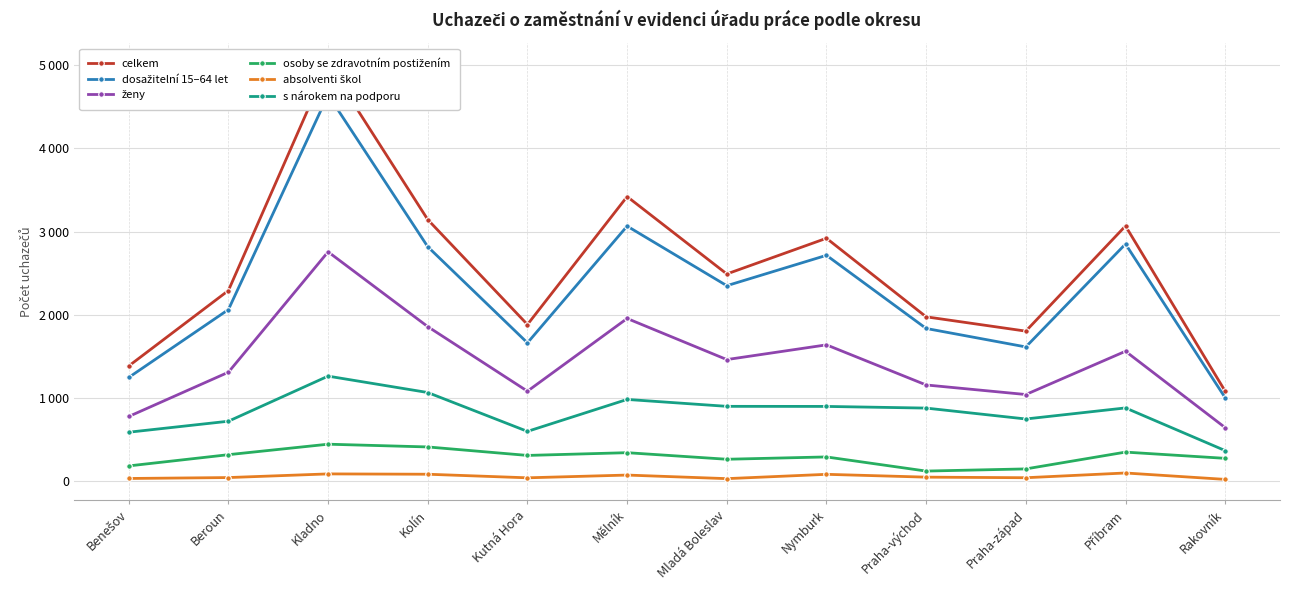

What is the difference between the celkem values at Kolín and Beroun?

852